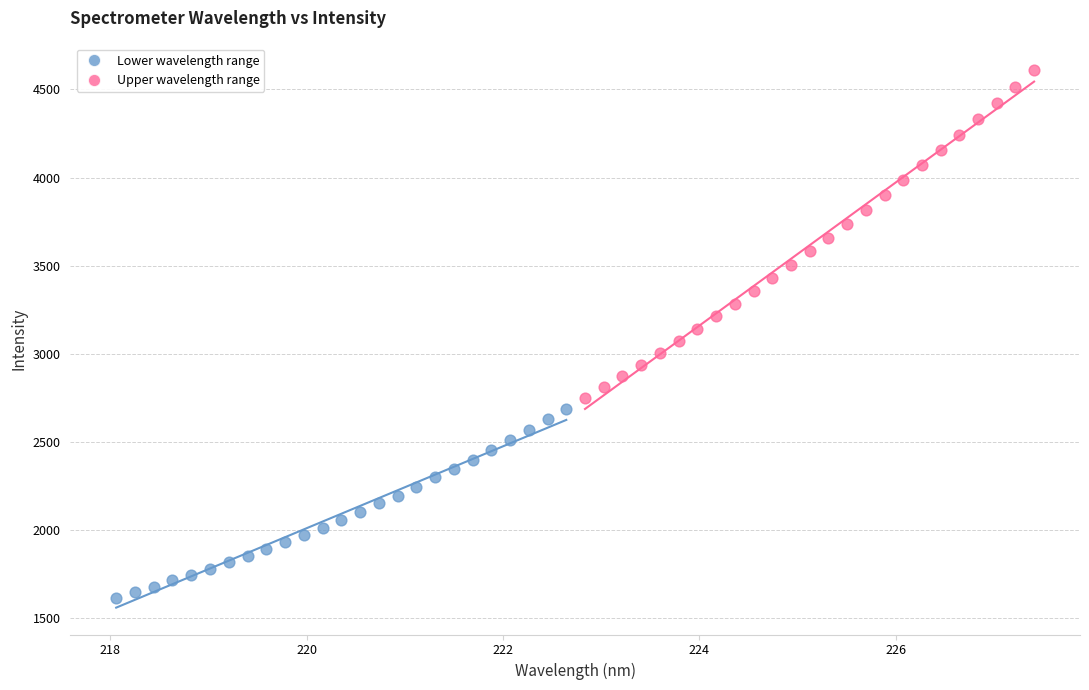

Which series reaches the minimum Y coordinate?

Lower wavelength range